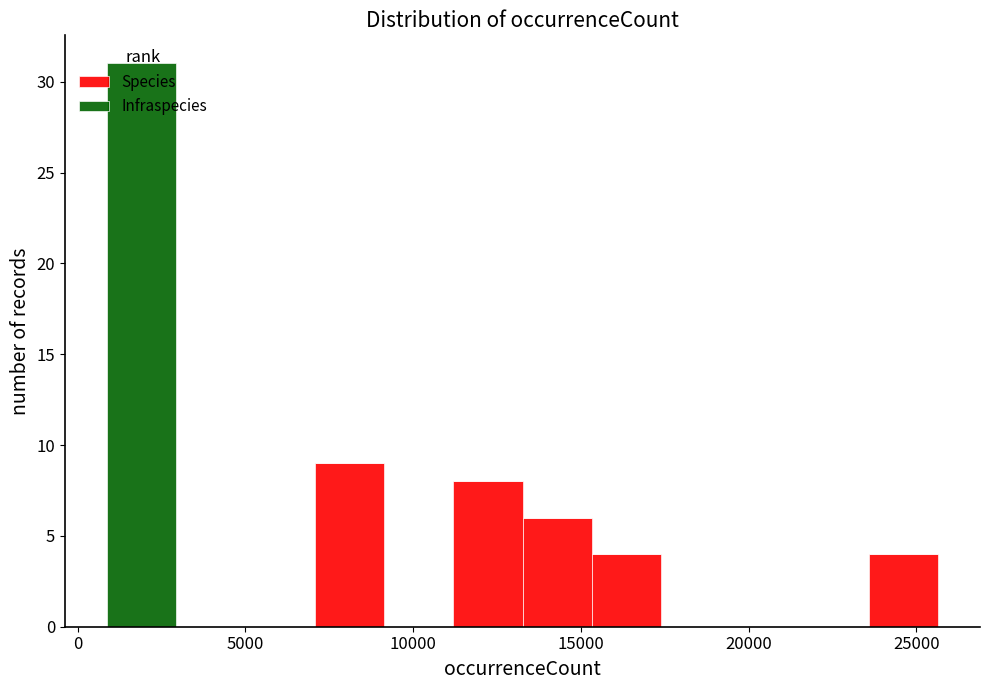

What is the total height of the stacked bar covering 23500 to 25500 on the x-axis? Neither the bar edges nor the heights are printed on the chart, so give them approximately, as read against the axes.

4